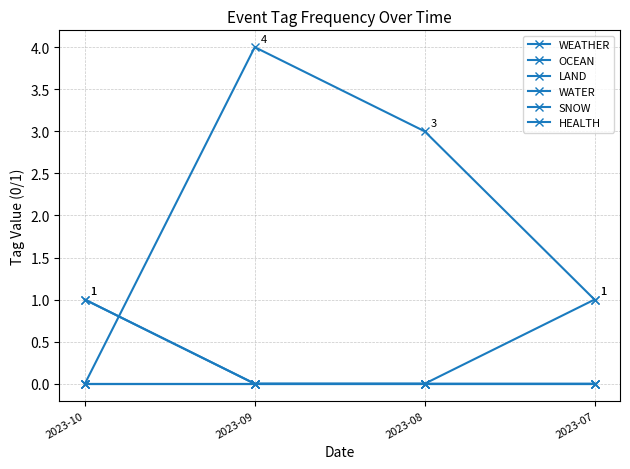

Which series changed the most between 2023-10 and 2023-09?

OCEAN